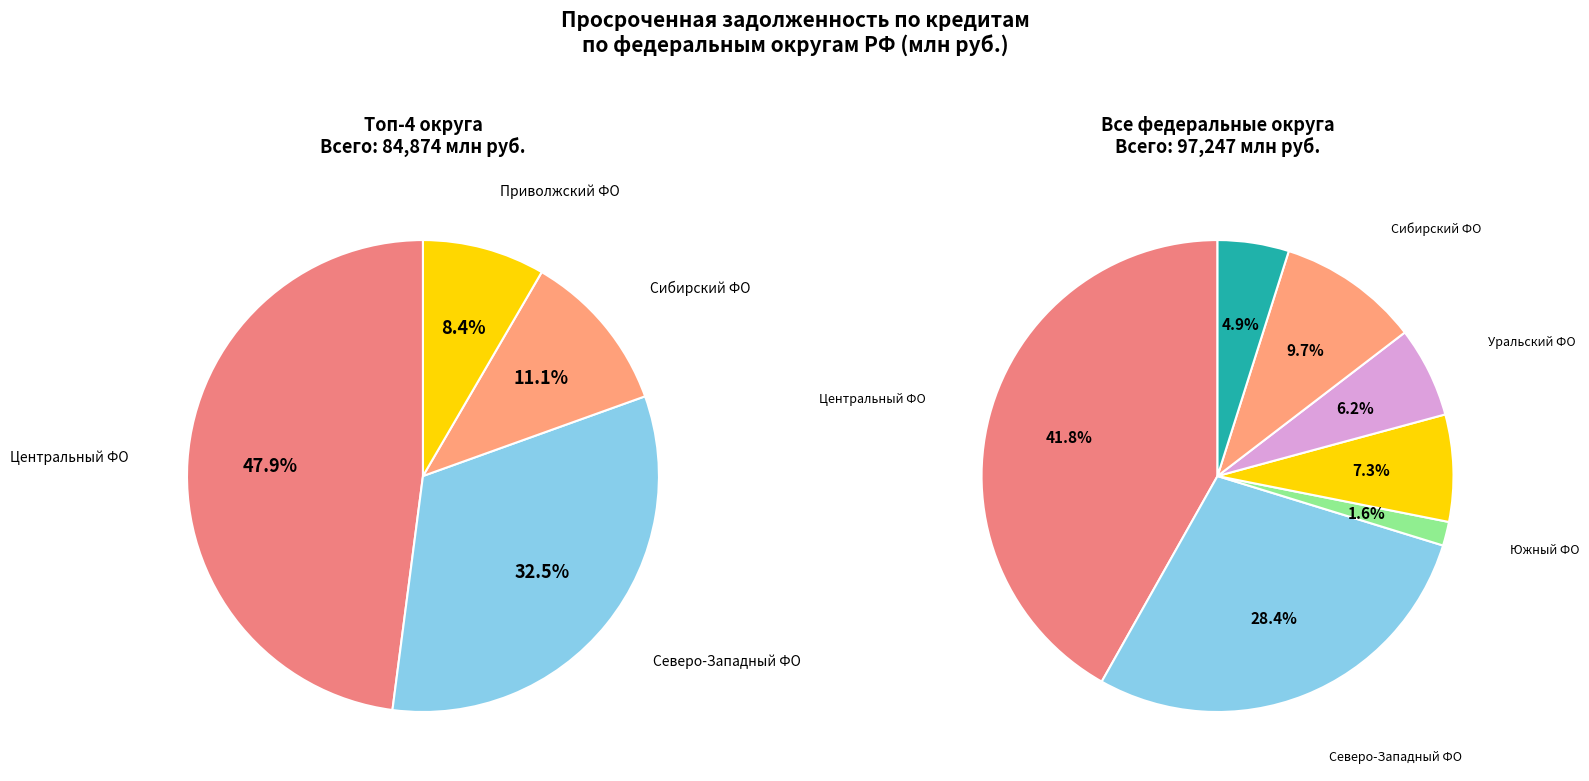

To the nearest percent, what is the difference between the largest and smallest slice percentages?

40%